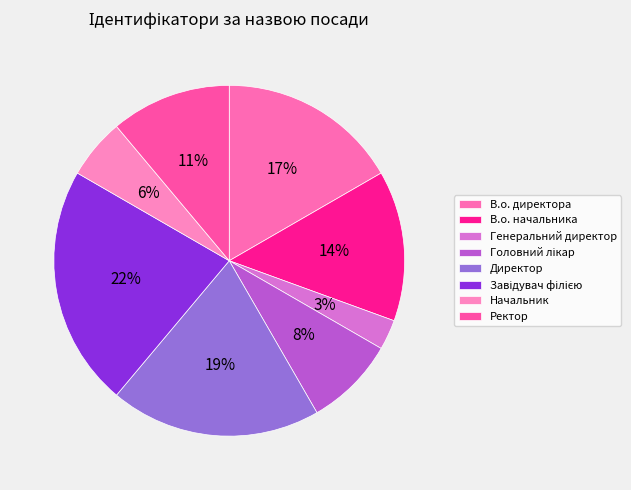

Rank the categories by value from lowest to highest.

Генеральний директор, Начальник, Головний лікар, Ректор, В.о. начальника, В.о. директора, Директор, Завідувач філією